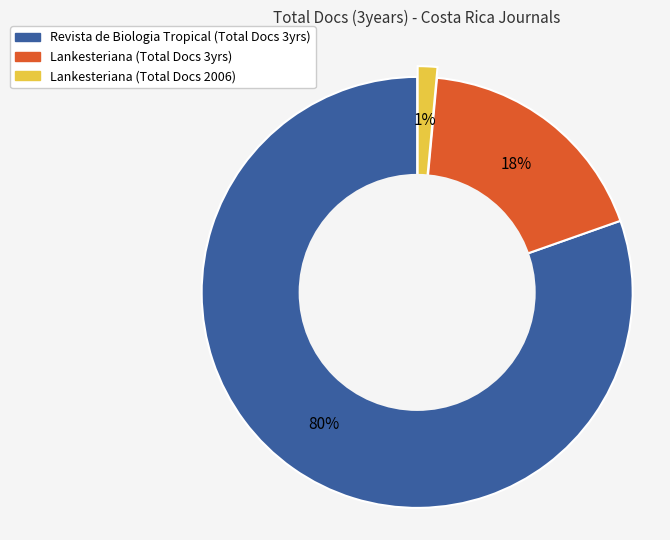

To the nearest percent, what is the average slice percentage?

33%